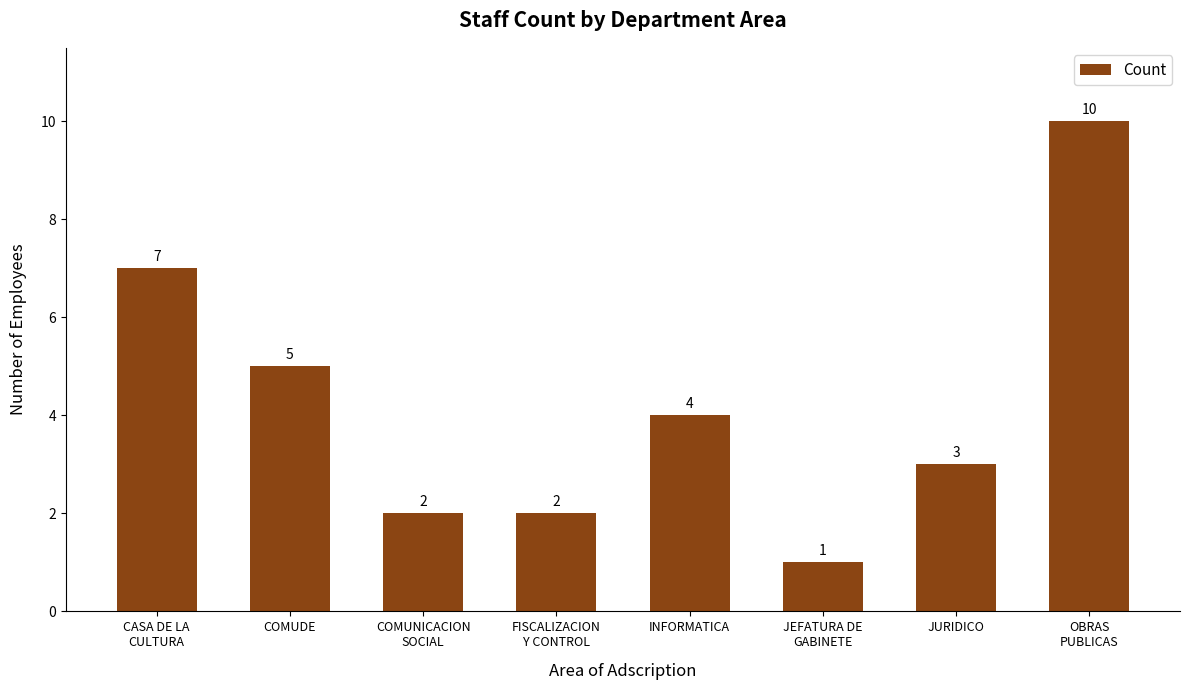

The value at CASA DE LA
CULTURA is 4. True or false?

False